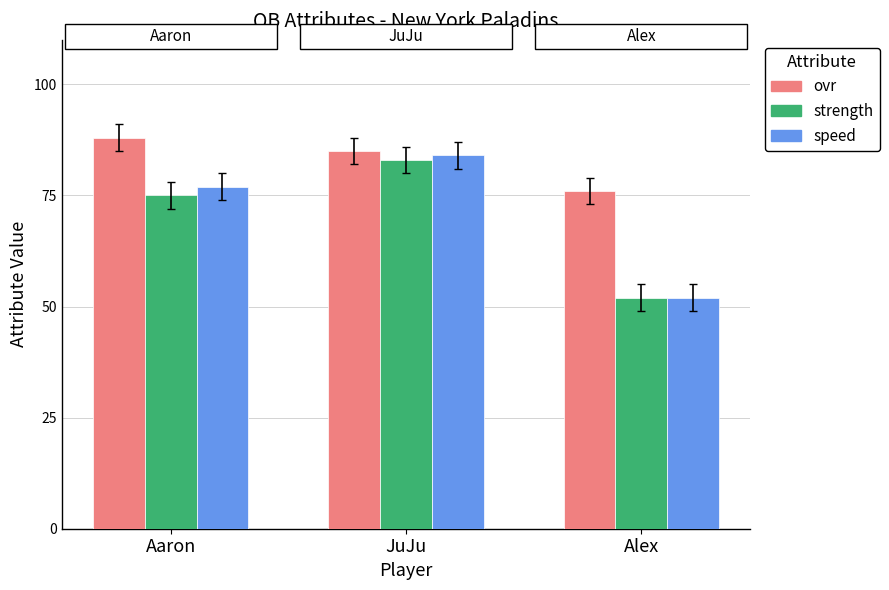

Count the speed values in the range 52 to 84.

3